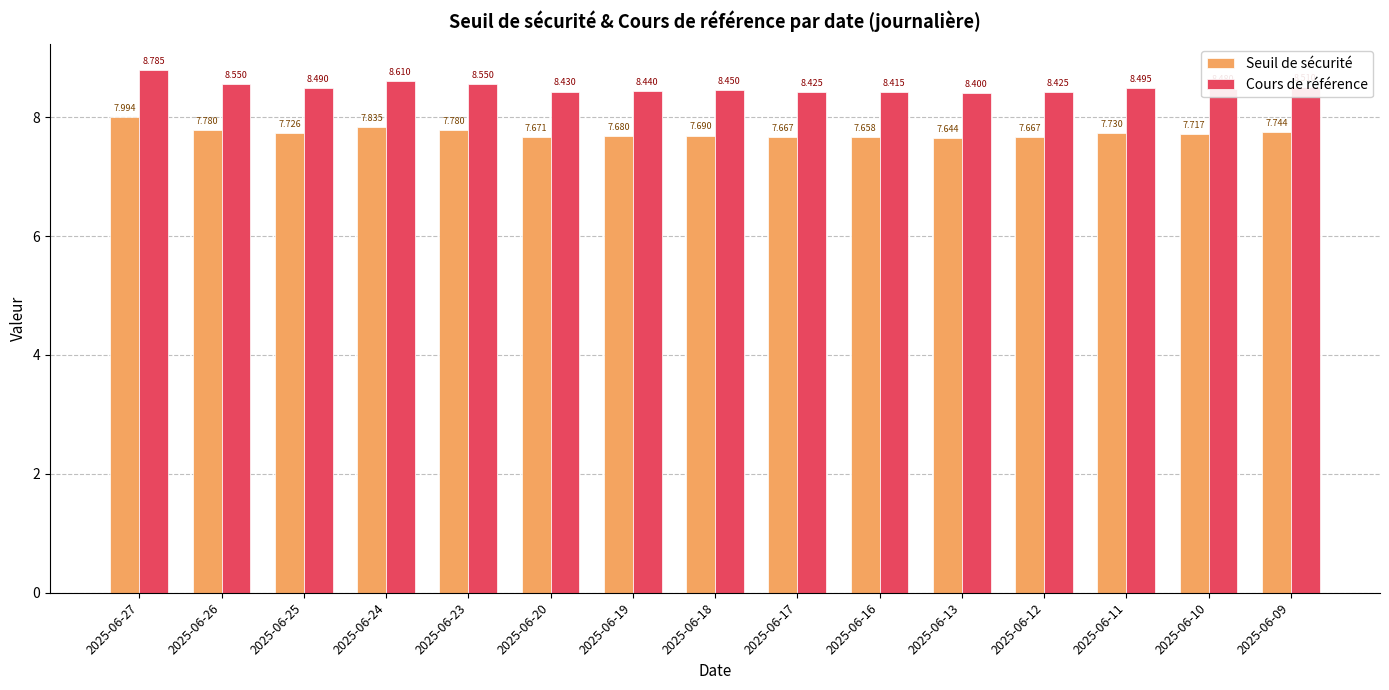

The value of Cours de référence at 2025-06-25 is 12.8. True or false?

False